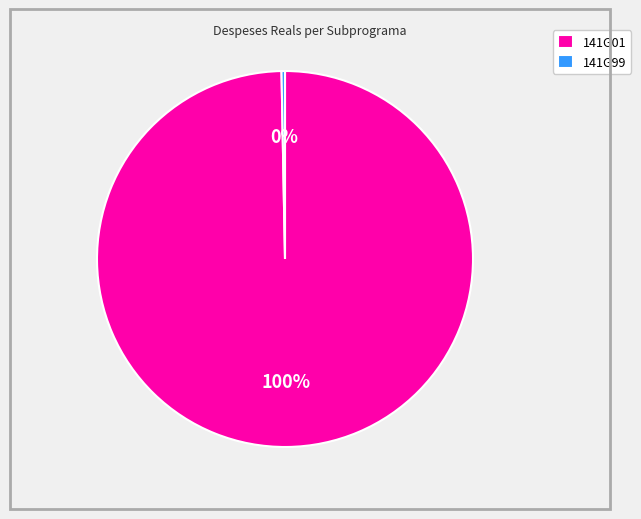

What is the majority slice?

141G01